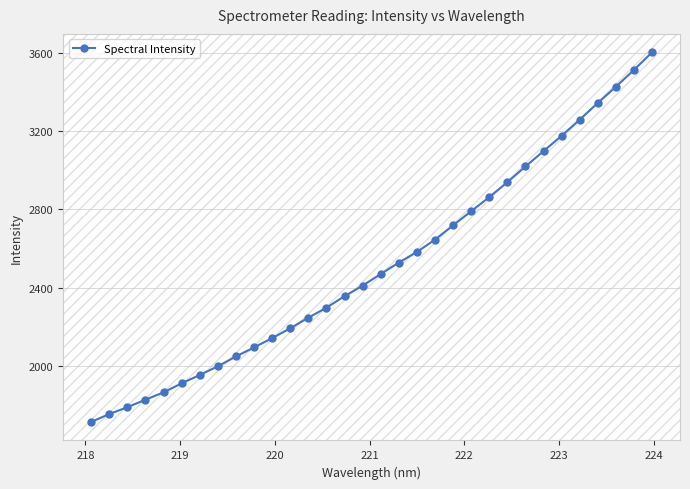

What is the value of the 10th point from the left?

2094.3